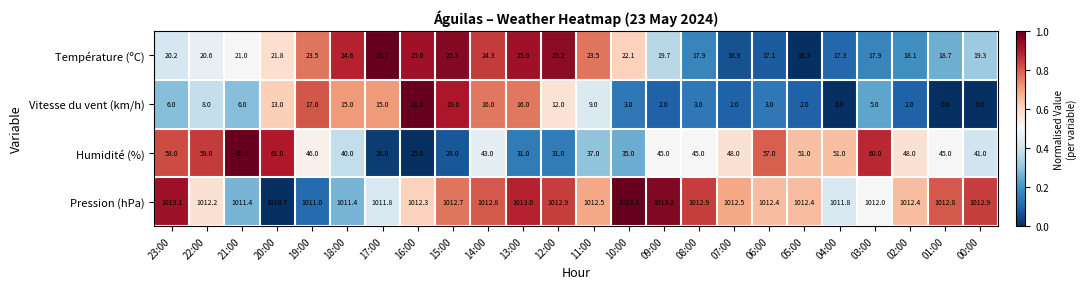

Which series has the widest spread of values?

Humidité (%)